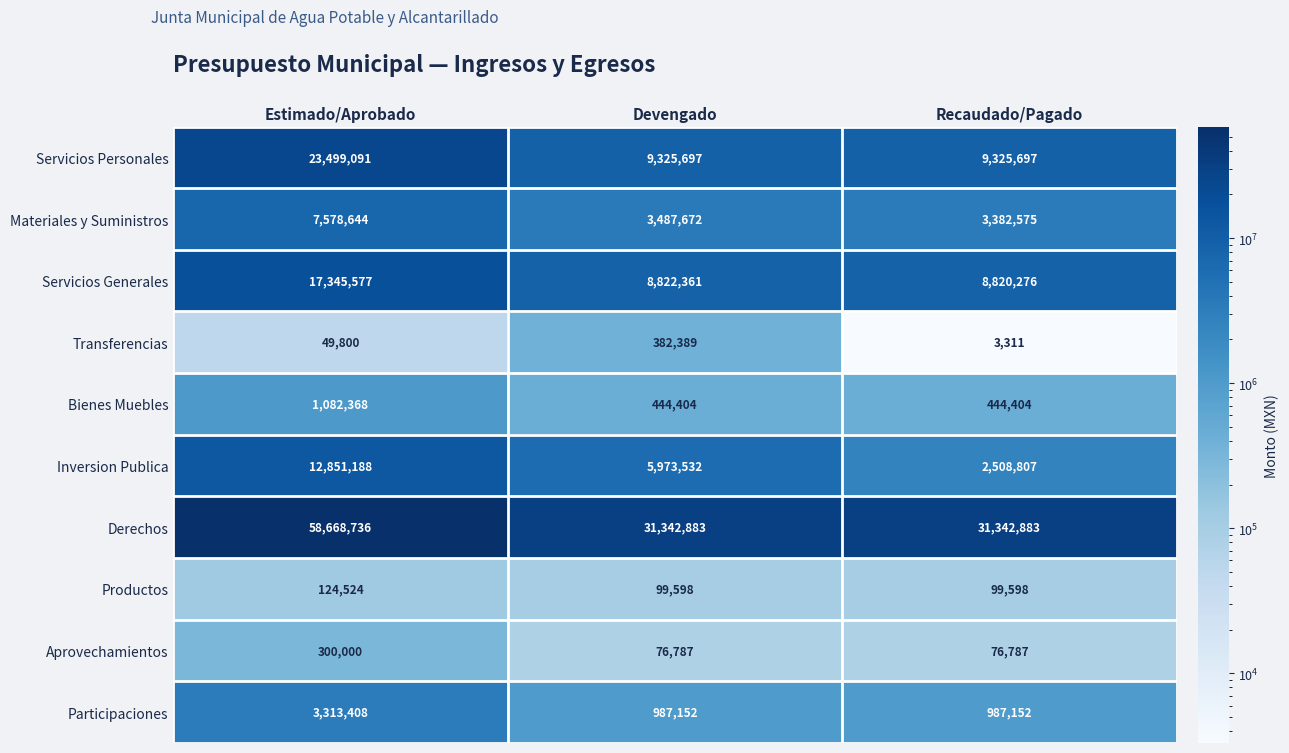

Reading right to left, extract all data points from this chart.

Servicios Personales: Recaudado/Pagado=9325697	Devengado=9325697	Estimado/Aprobado=23499091
Materiales y Suministros: Recaudado/Pagado=3382575	Devengado=3487672	Estimado/Aprobado=7578644
Servicios Generales: Recaudado/Pagado=8820276	Devengado=8822361	Estimado/Aprobado=17345577
Transferencias: Recaudado/Pagado=3311	Devengado=382389	Estimado/Aprobado=49800
Bienes Muebles: Recaudado/Pagado=444404	Devengado=444404	Estimado/Aprobado=1082368
Inversion Publica: Recaudado/Pagado=2508807	Devengado=5973532	Estimado/Aprobado=12851188
Derechos: Recaudado/Pagado=31342883	Devengado=31342883	Estimado/Aprobado=58668736
Productos: Recaudado/Pagado=99598	Devengado=99598	Estimado/Aprobado=124524
Aprovechamientos: Recaudado/Pagado=76787	Devengado=76787	Estimado/Aprobado=300000
Participaciones: Recaudado/Pagado=987152	Devengado=987152	Estimado/Aprobado=3313408